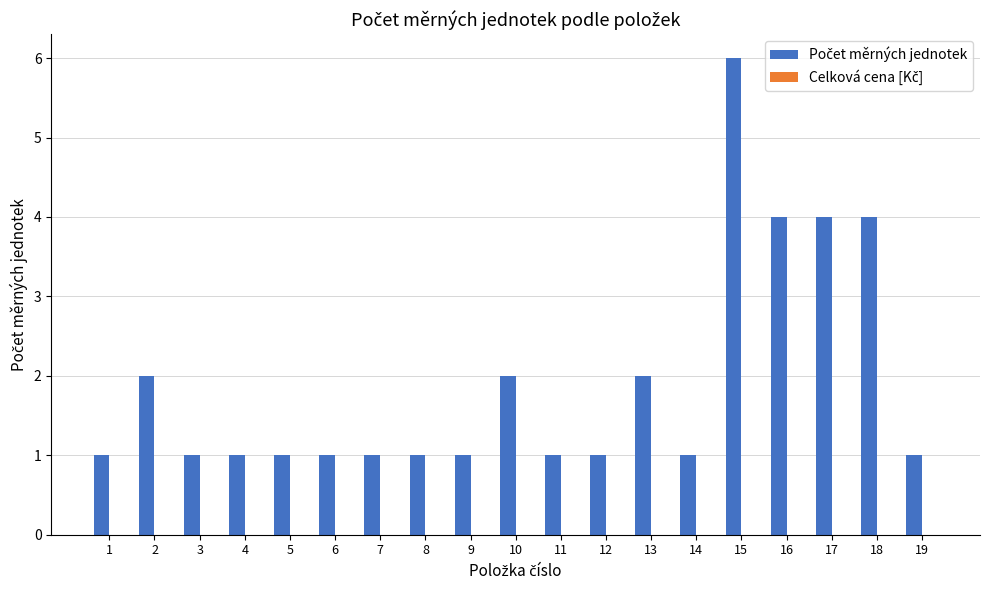

Is it true that the value at 3 is 1?

True